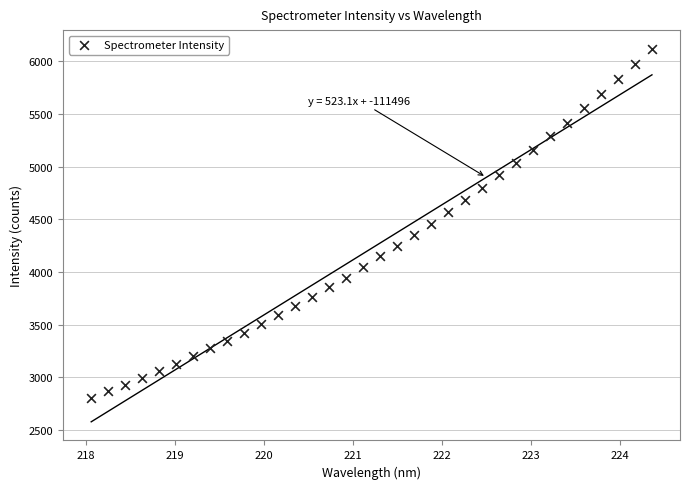

What is the range of X values (max minus min)?

6.3